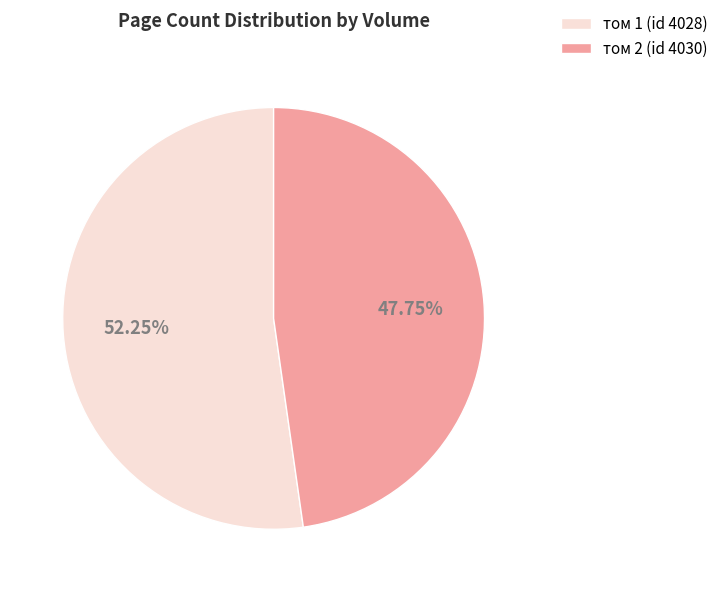

What percentage is the том 1 (id 4028) slice, to the nearest percent?

52%